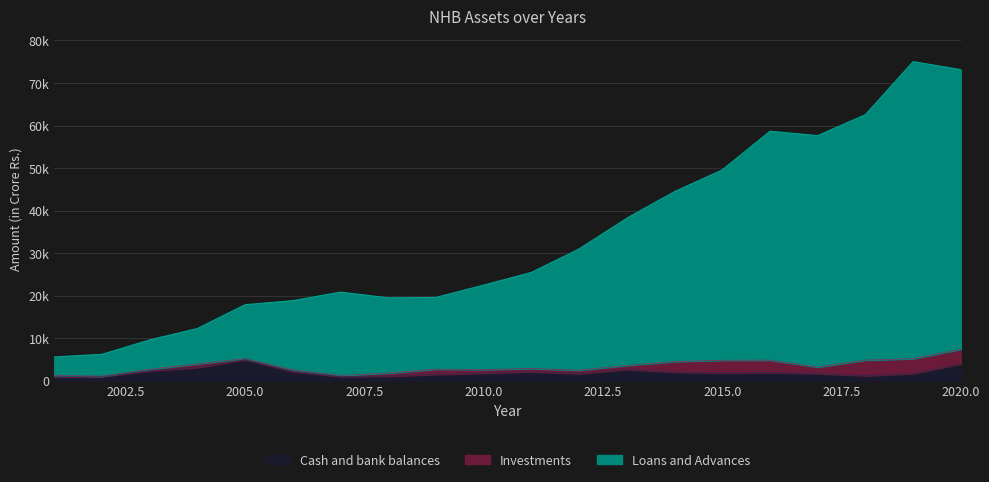

Which category has the highest value in the Cash and bank balances series?

2005